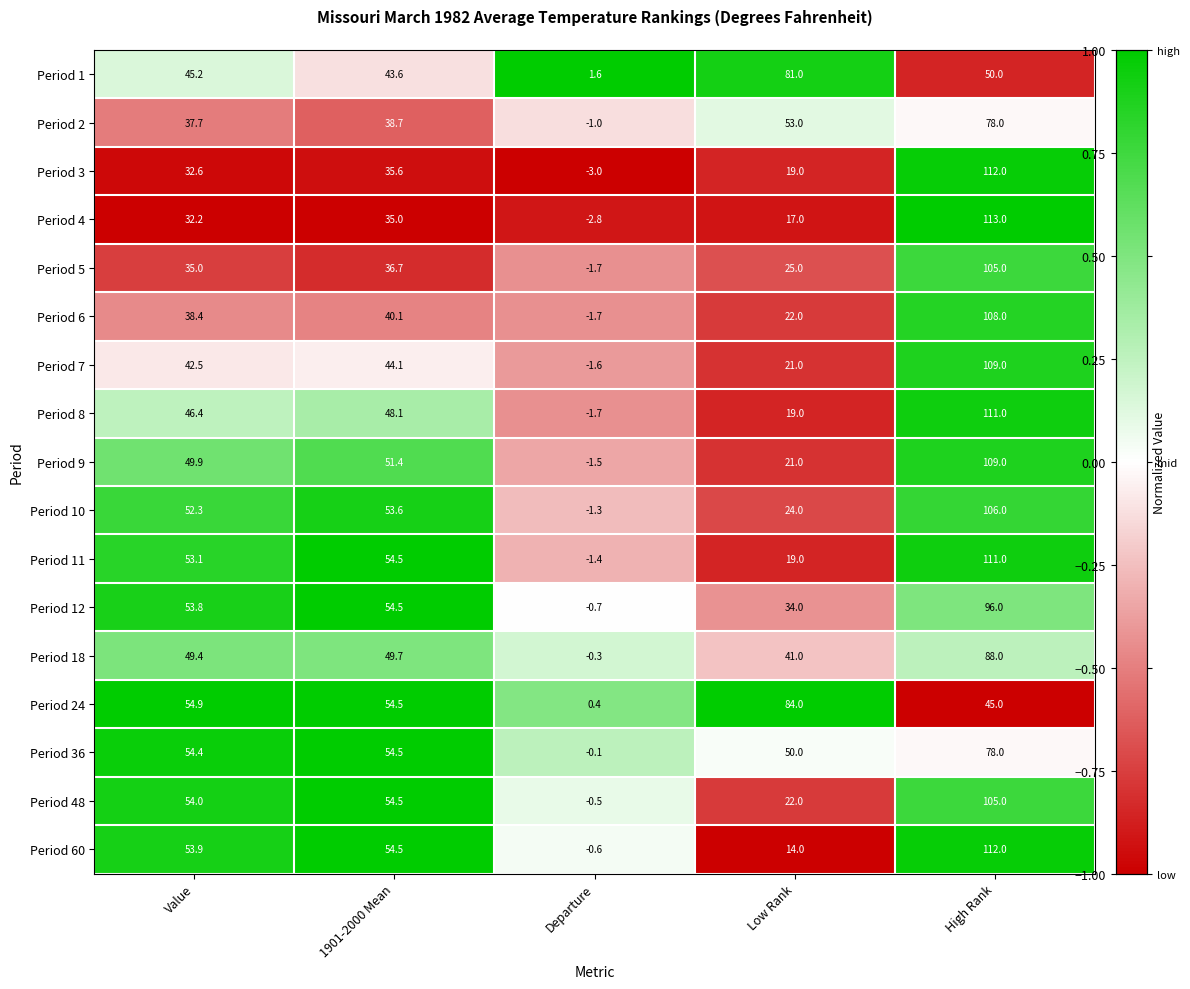

True or false: Period 9 has a value of -1.5 at Departure.

True